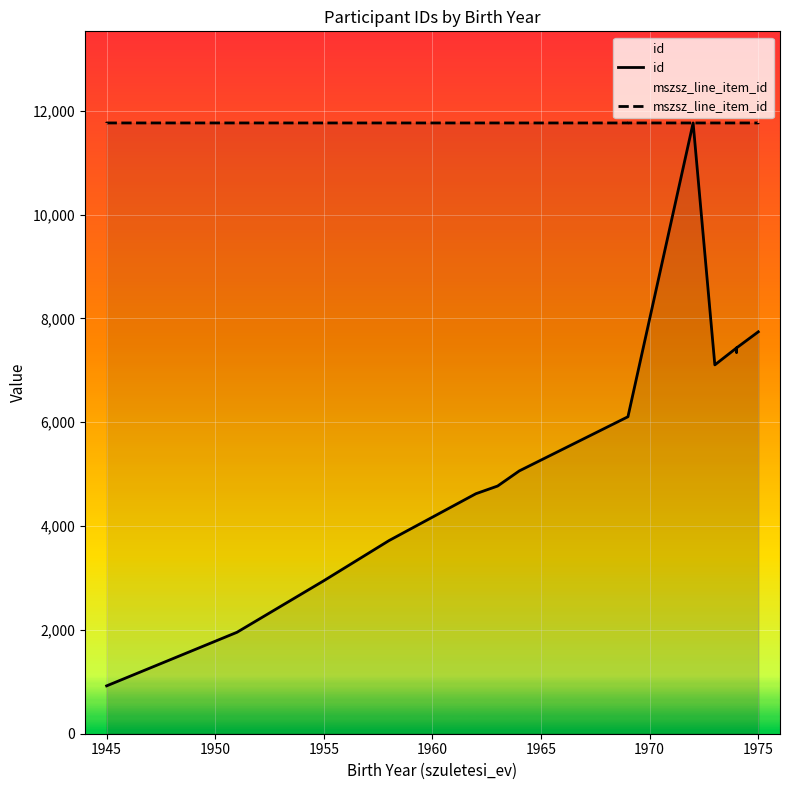

What are all the series names shown in the legend?

id, mszsz_line_item_id